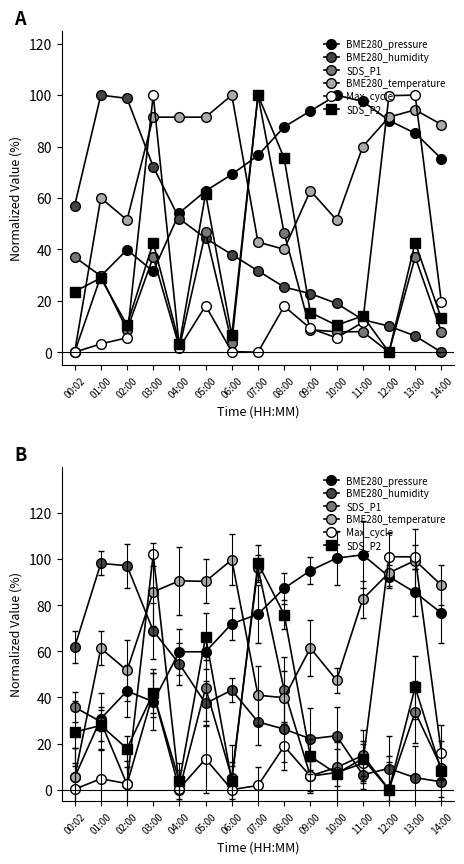

How many data points in BME280_humidity are less than 29?

7